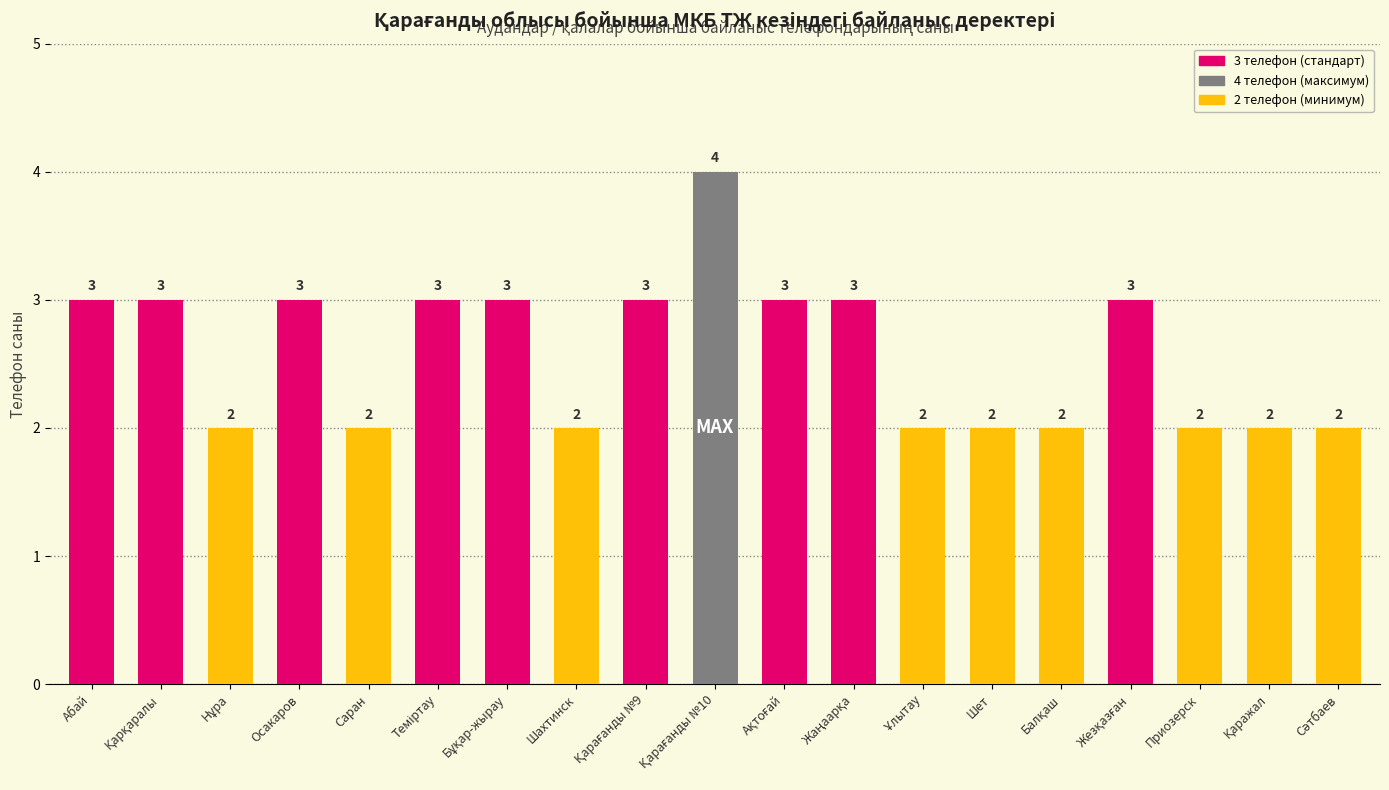

Reading right to left, transcribe all the data shown in this chart.

2	2	2	3	2	2	2	3	3	4	3	2	3	3	2	3	2	3	3